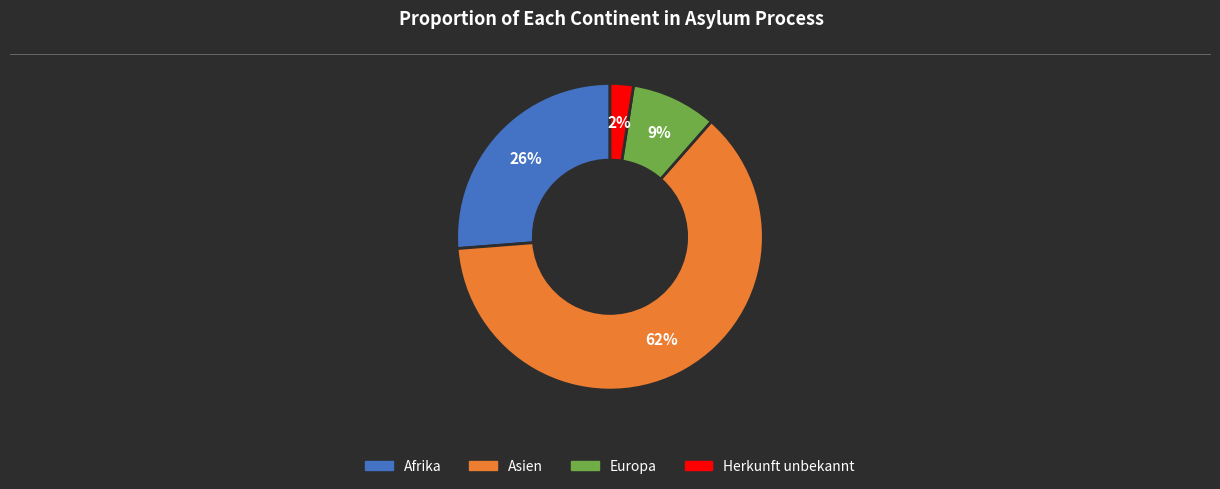

The Herkunft unbekannt slice represents 2% of the pie. True or false?

True